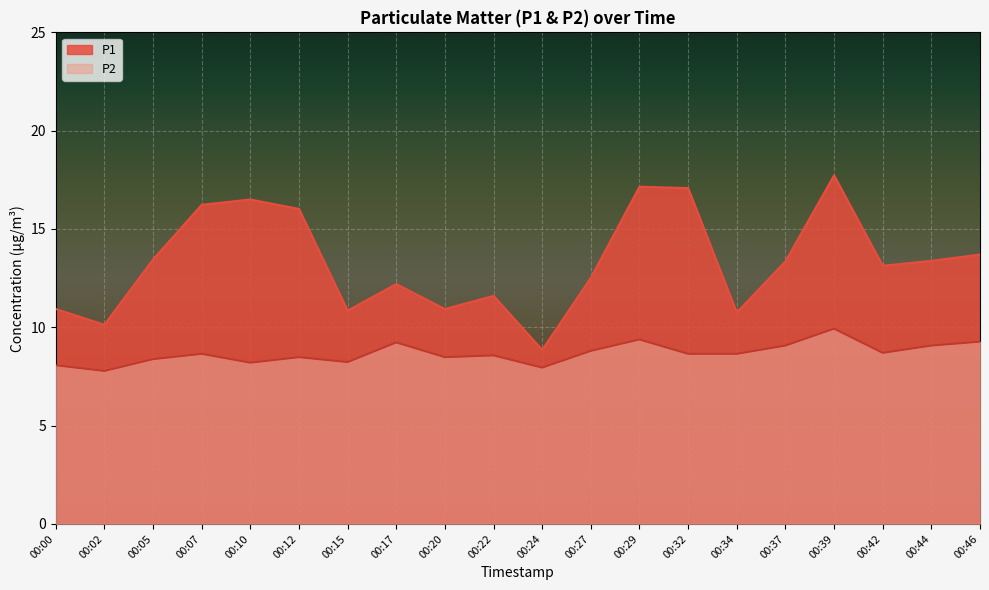

What is the value of the P2 point at the 20th from the left?

9.3